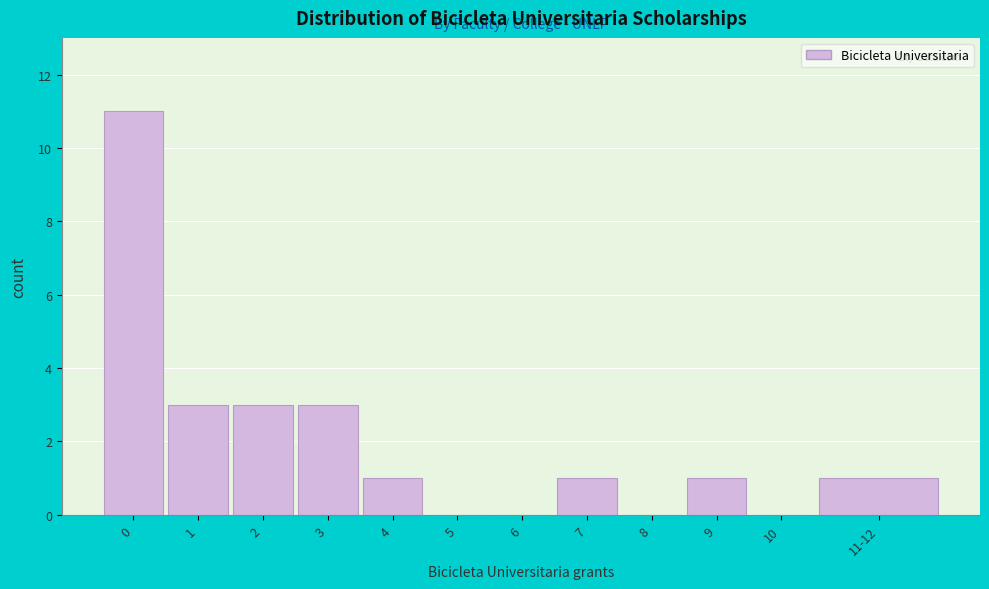

Reading left to right, transcribe all the data shown in this chart.

0=11	1=3	2=3	3=3	4=1	5=0	6=0	7=1	8=0	9=1	10=0	11-12=1